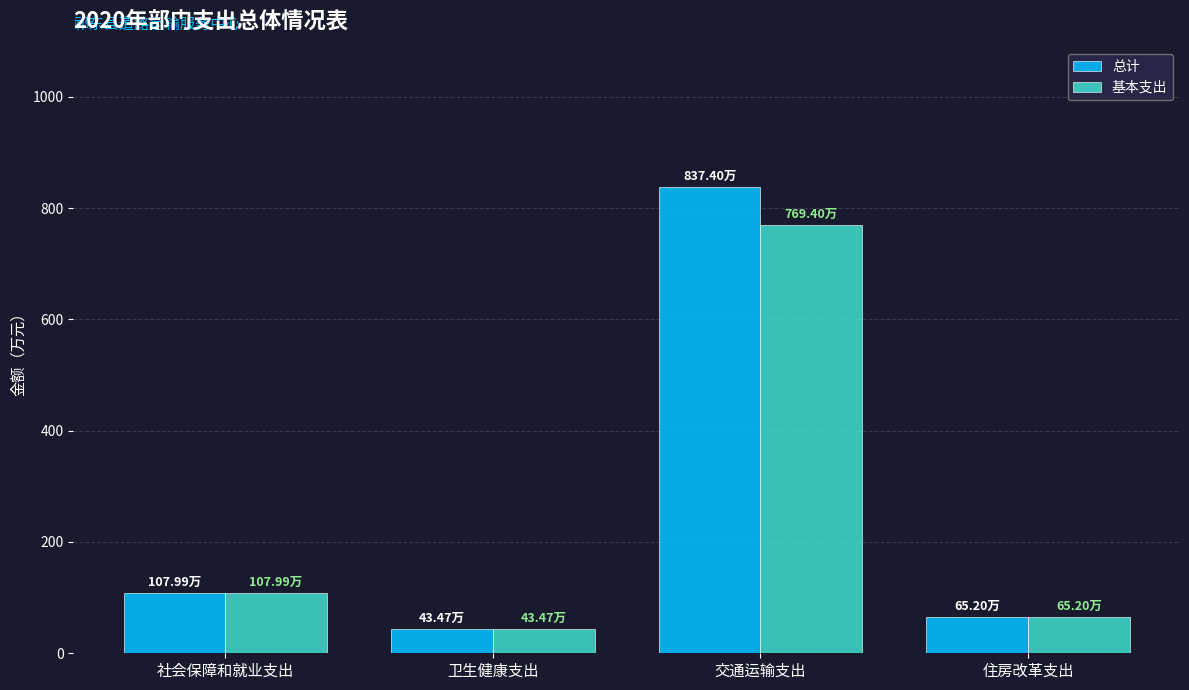

At how many categories does at least one series exceed 404?

1